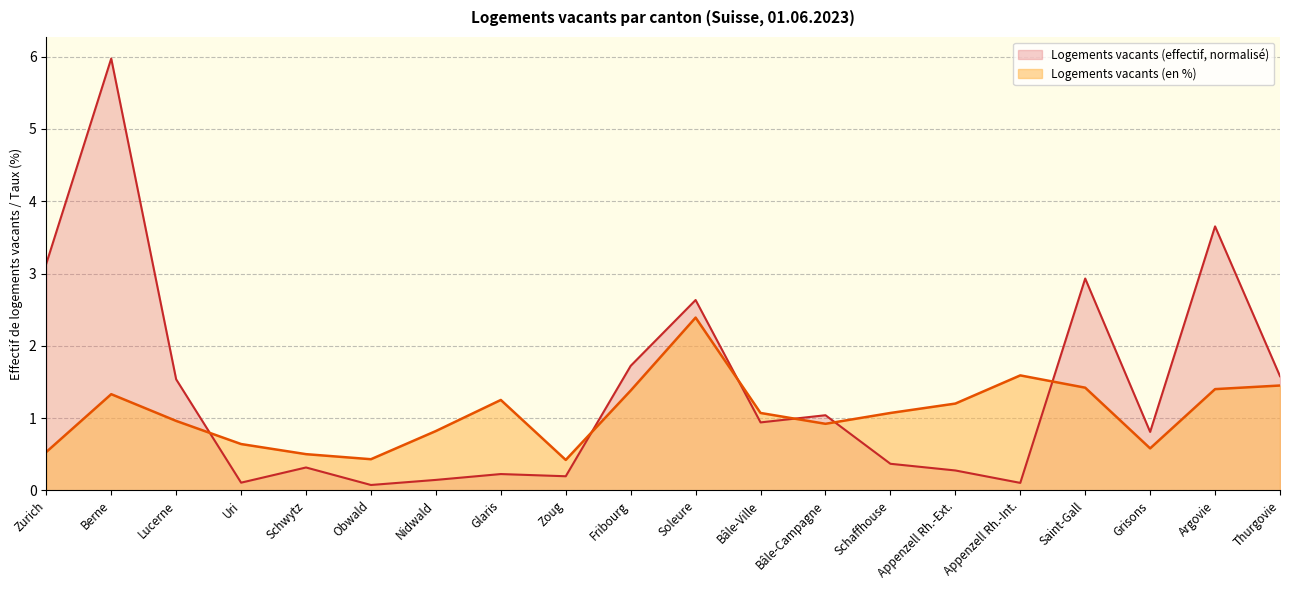

True or false: Logements vacants (effectif) and Logements vacants (en %) cross at least once.

True